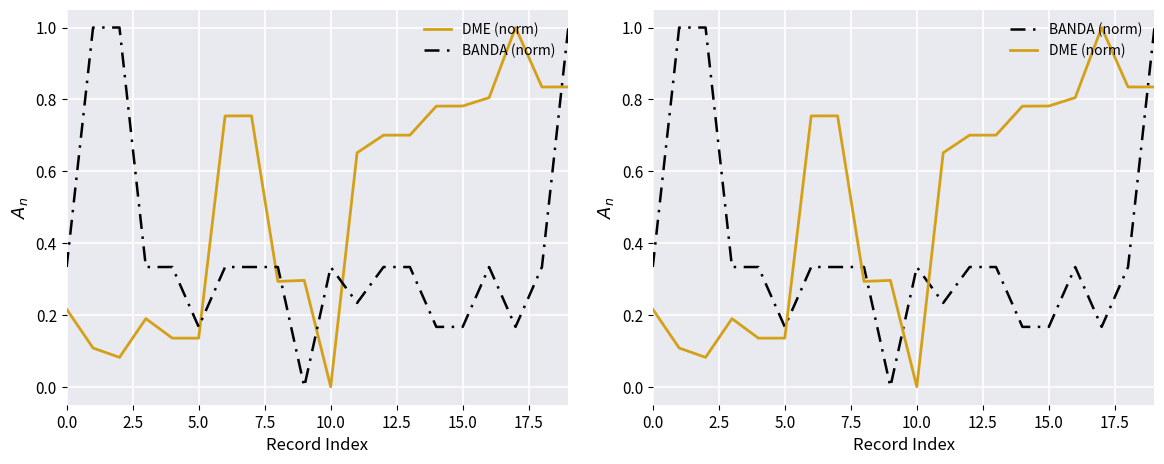

At which label is DME (norm) closest to 0?

10